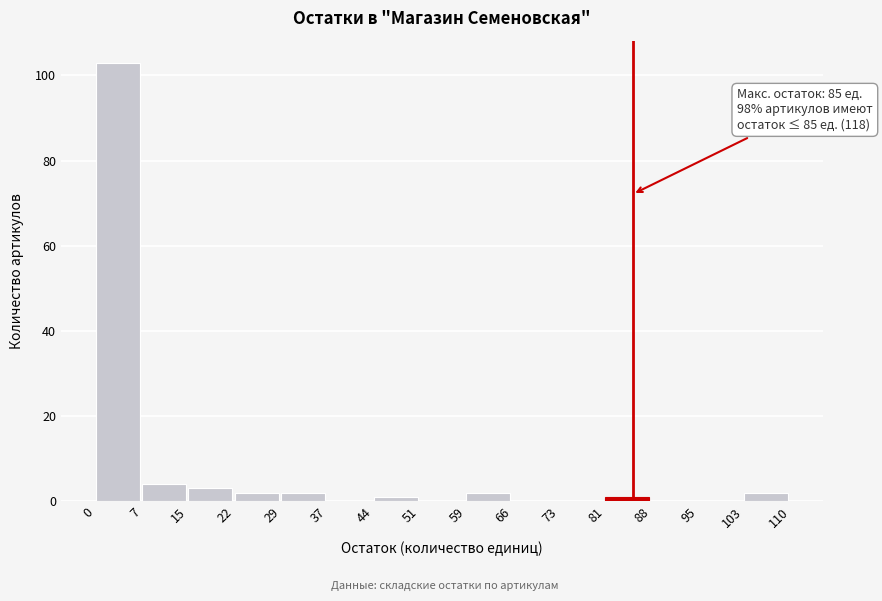

Over which range of the x-axis is the bar tallest?

0 to 7